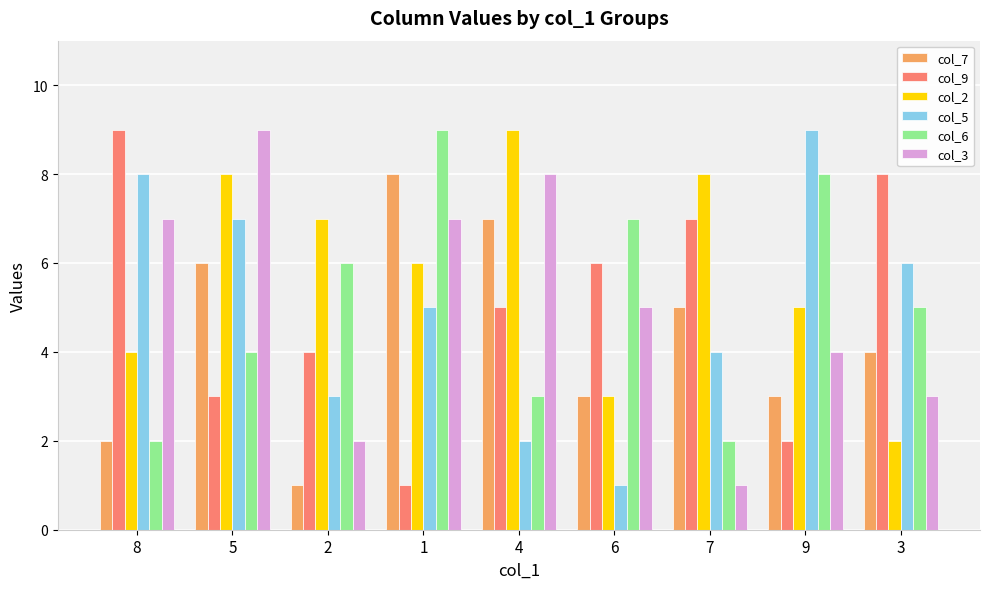

Is it true that col_7 equals 8 at 1?

True